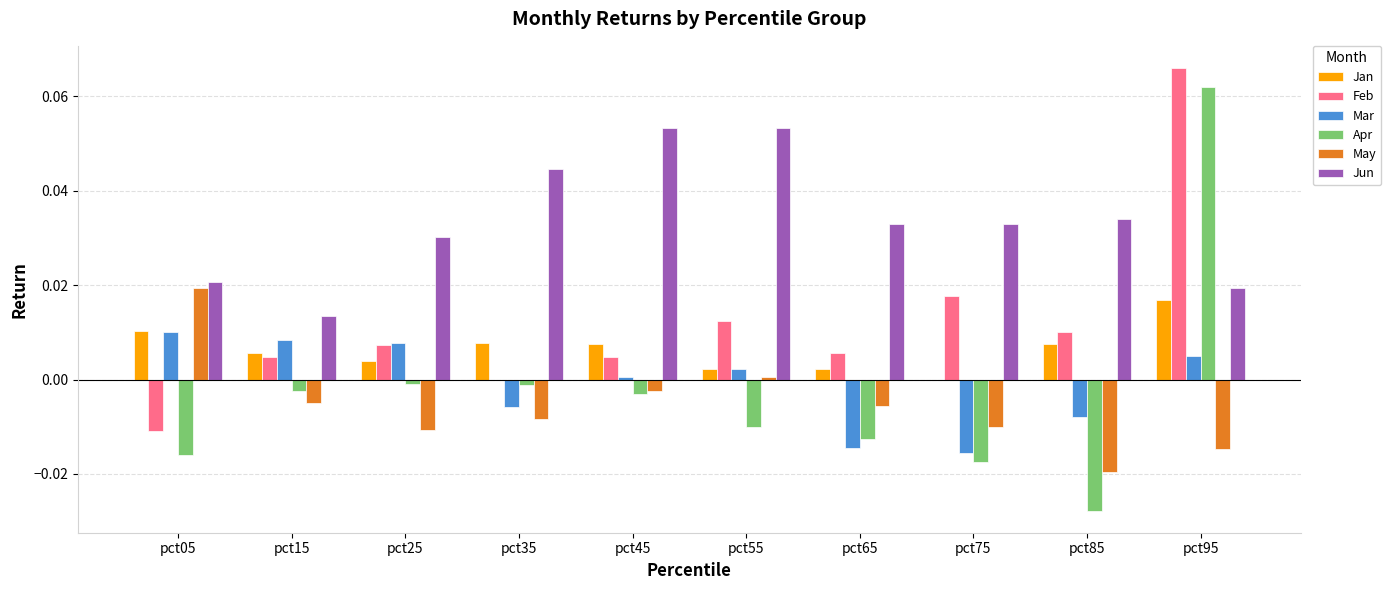

Which series has the largest total across all categories?

Jun